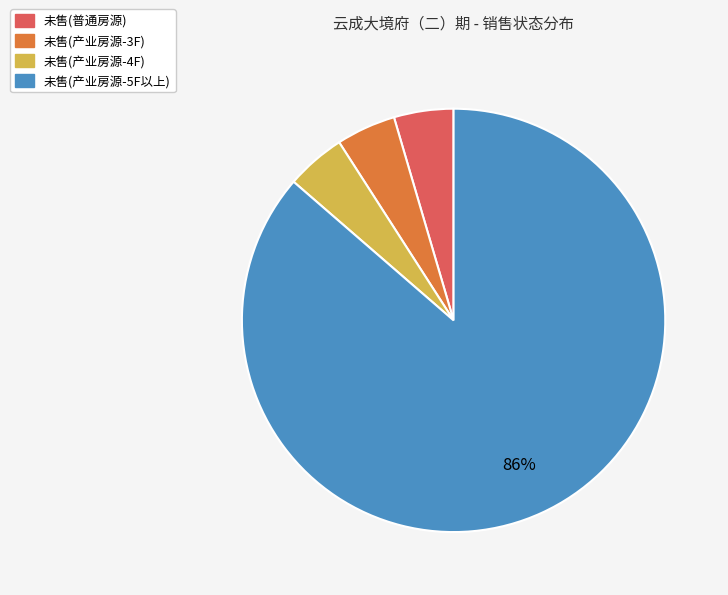

To the nearest percent, what is the average slice percentage?

25%